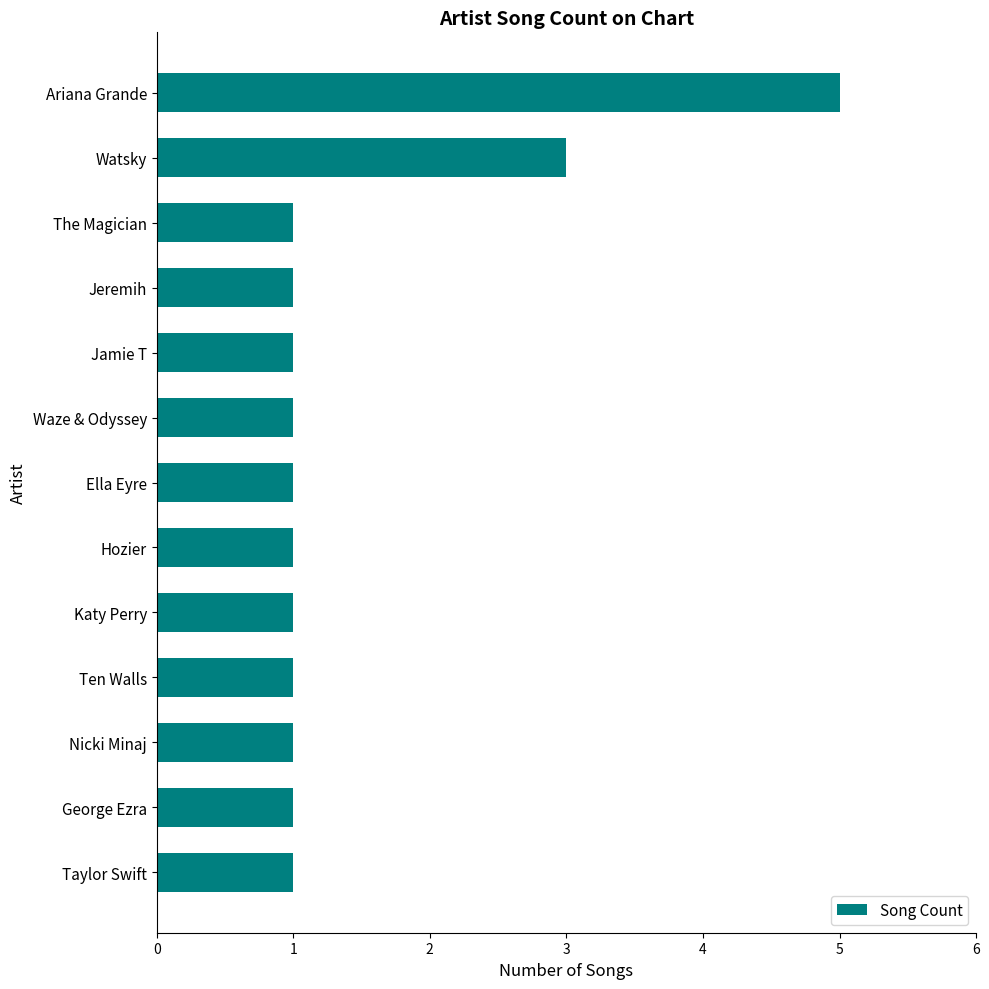

What is the sum of all values?

19